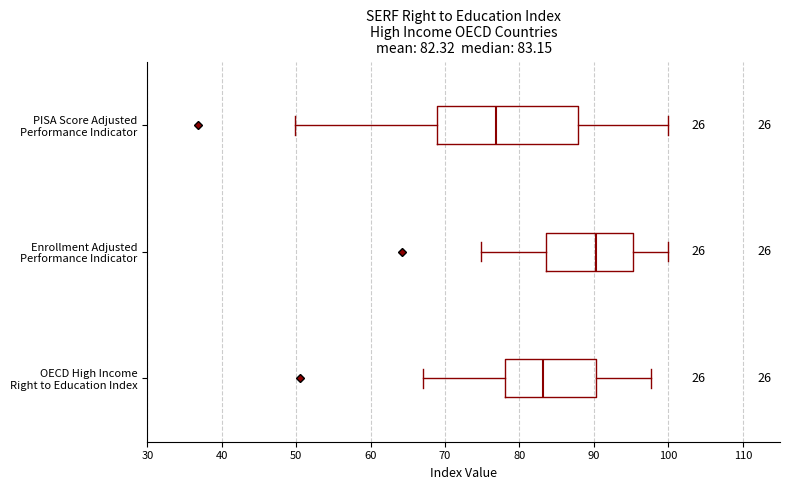

Which box is the widest, from its left edge to its right edge?

PISA Score Adjusted Performance Indicator